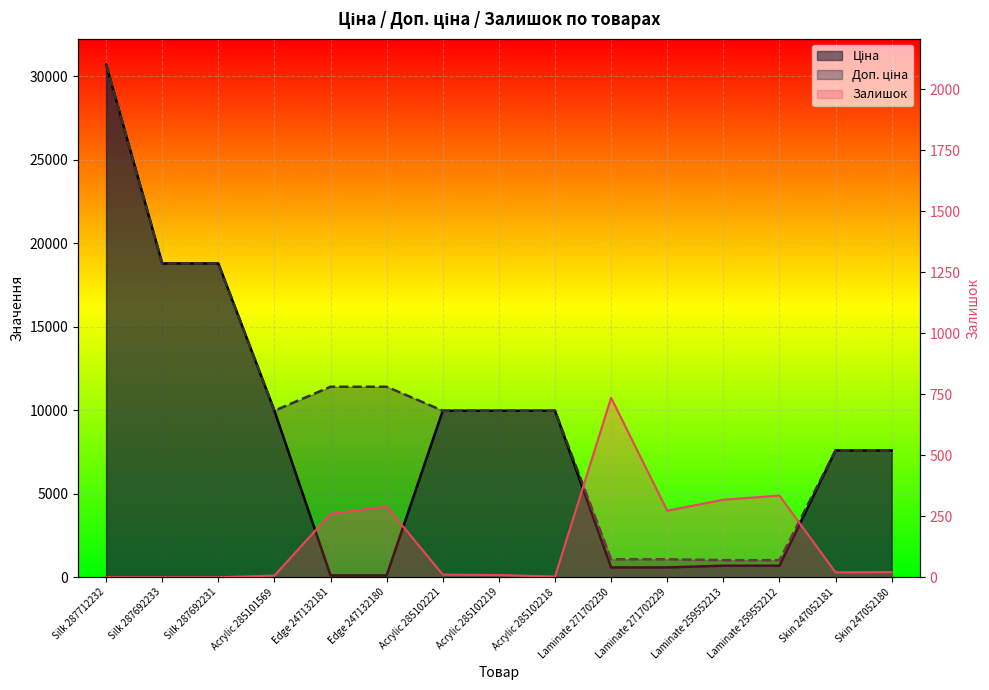

What is the highest value of the Ціна series?

30717.1